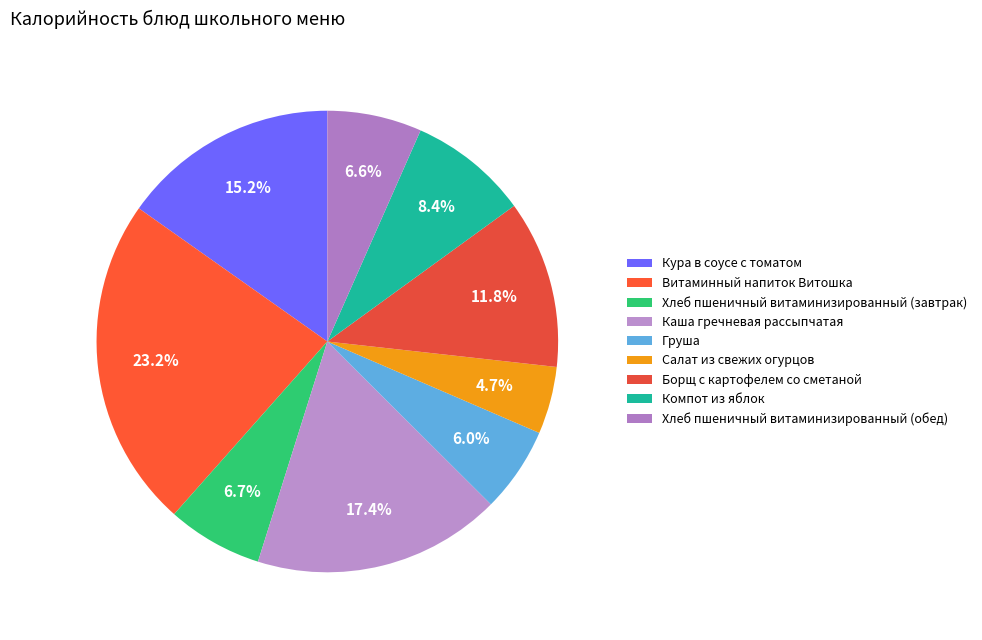

Which category has the smallest portion of the pie?

Салат из свежих огурцов